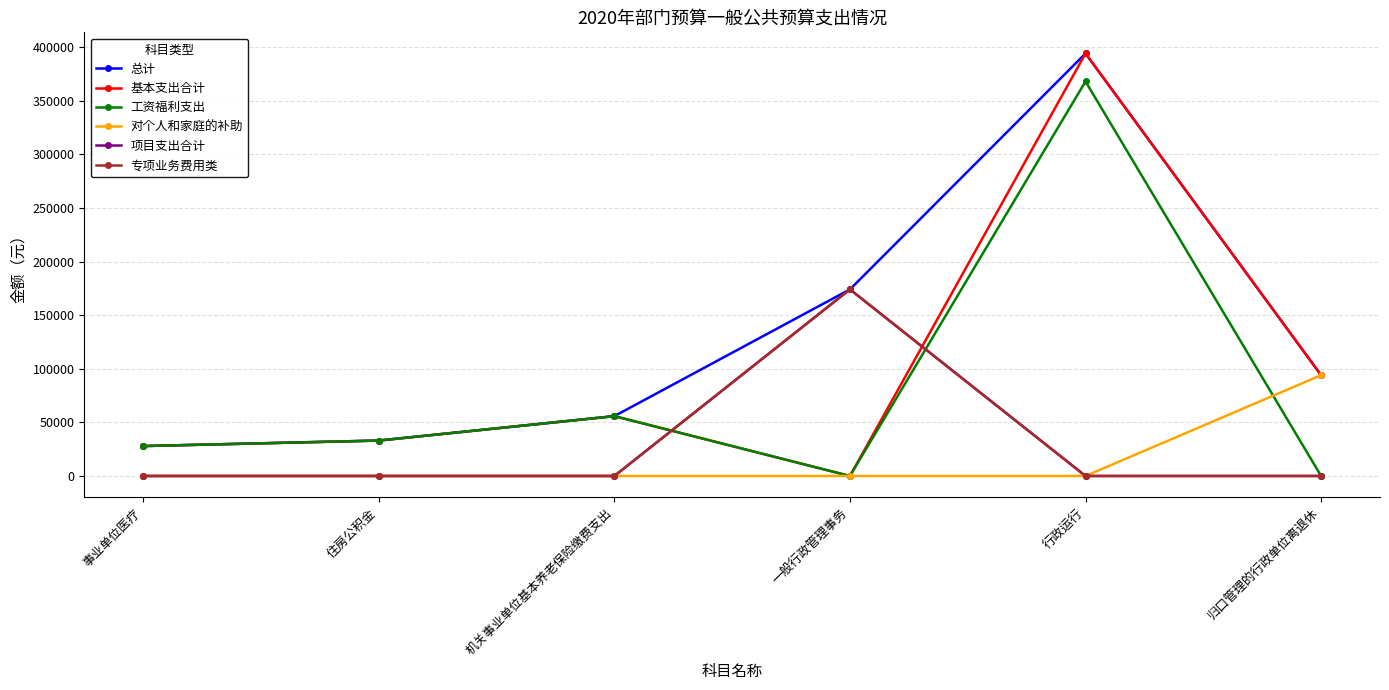

Does the chart have visible grid lines?

Yes